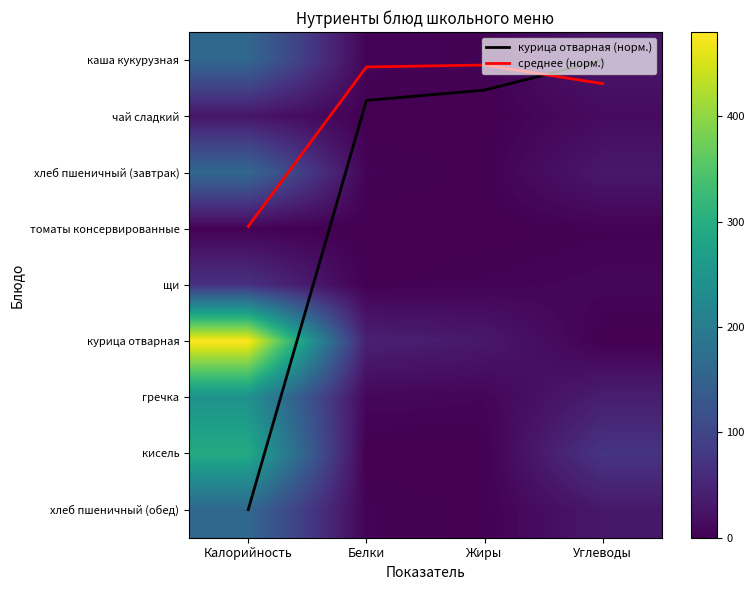

The среднее (норм.) series shows 0.1 at Жиры. True or false?

True